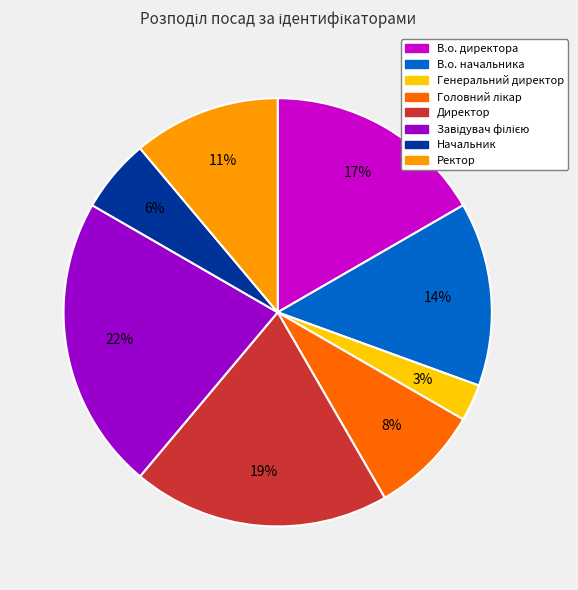

To the nearest percent, what is the combined percentage of Директор and В.о. директора?

36%